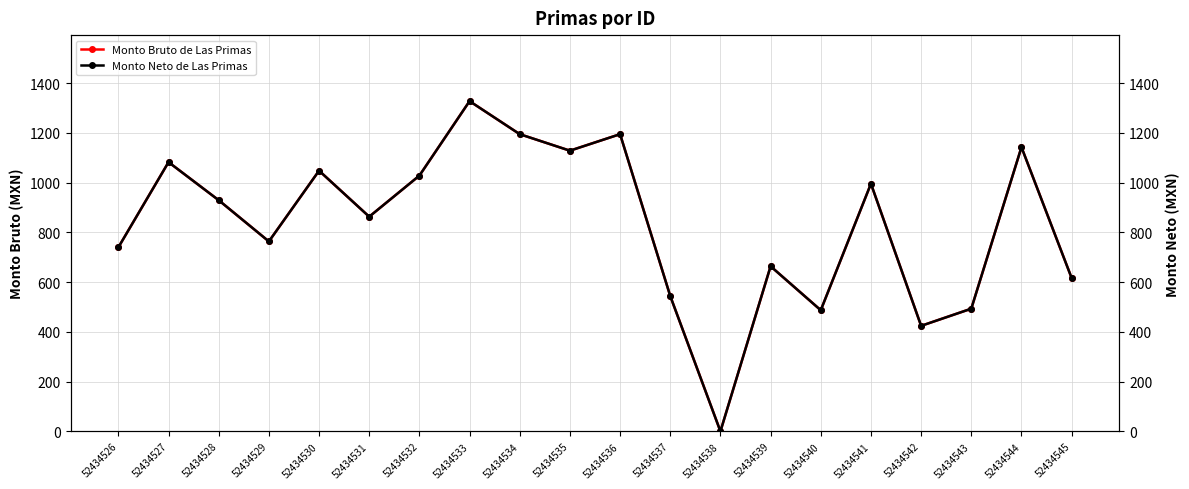

Where does the Monto Bruto de Las Primas series first go above 929?

52434527